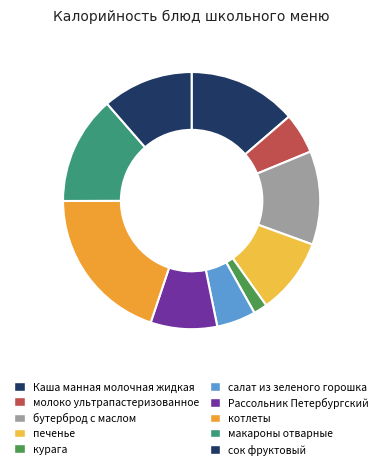

Does печенье represent more than half of the total?

No